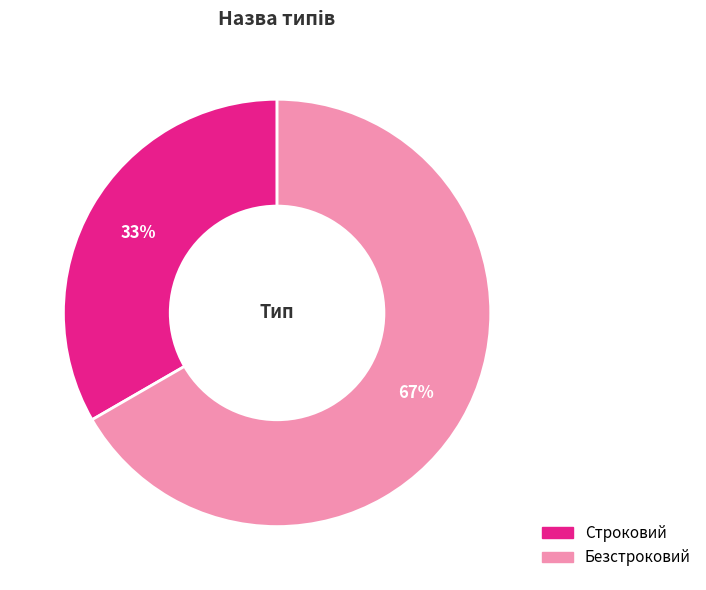

To the nearest percent, what is the average slice percentage?

50%